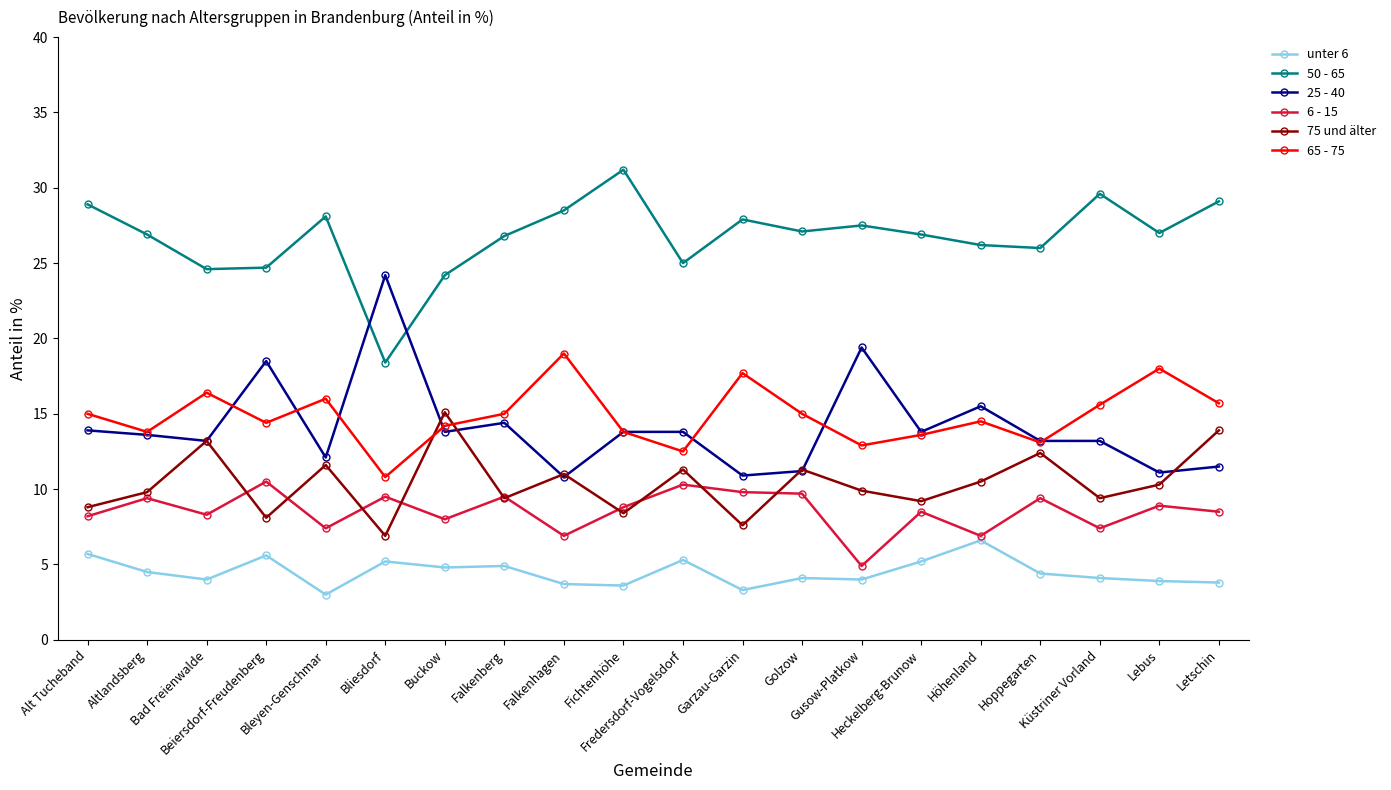

How many lines are shown in the chart?

6